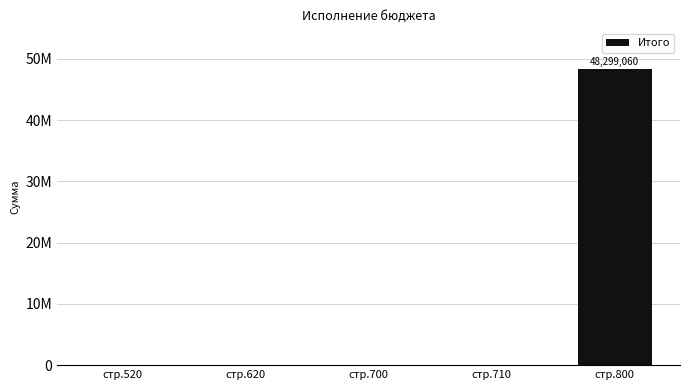

List the labels in order of value, smallest first.

стр.520, стр.620, стр.700, стр.710, стр.800